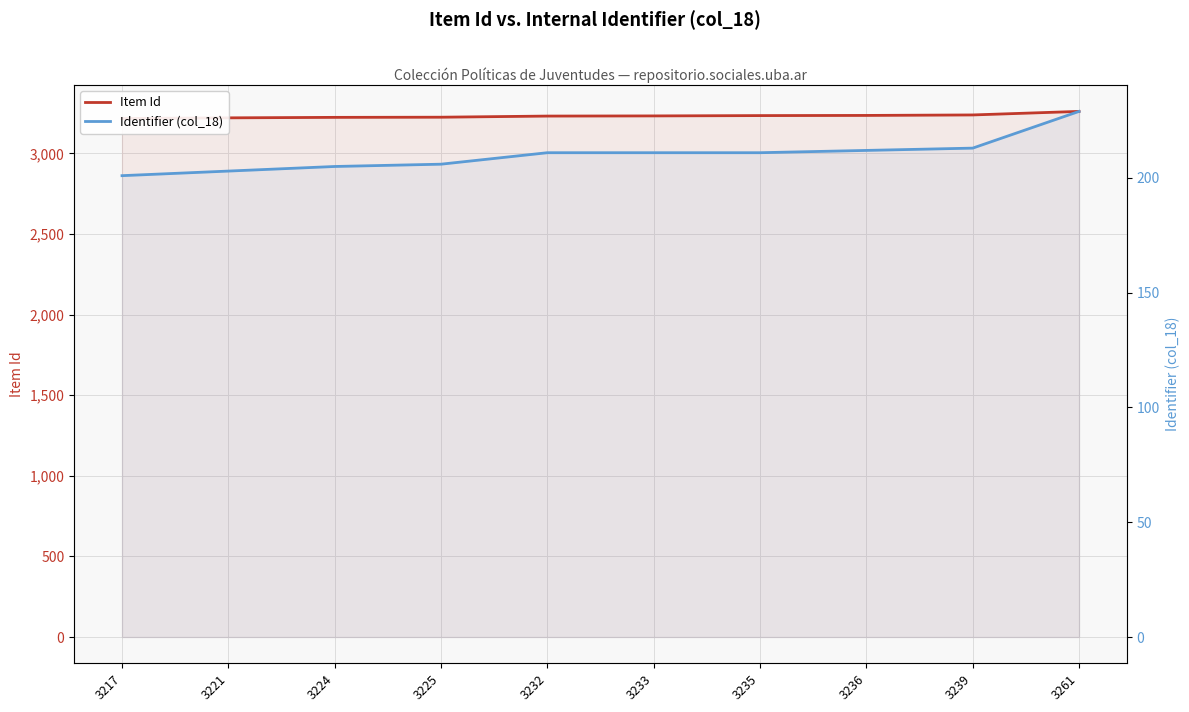

Which label corresponds to the smallest value in the chart?

3217